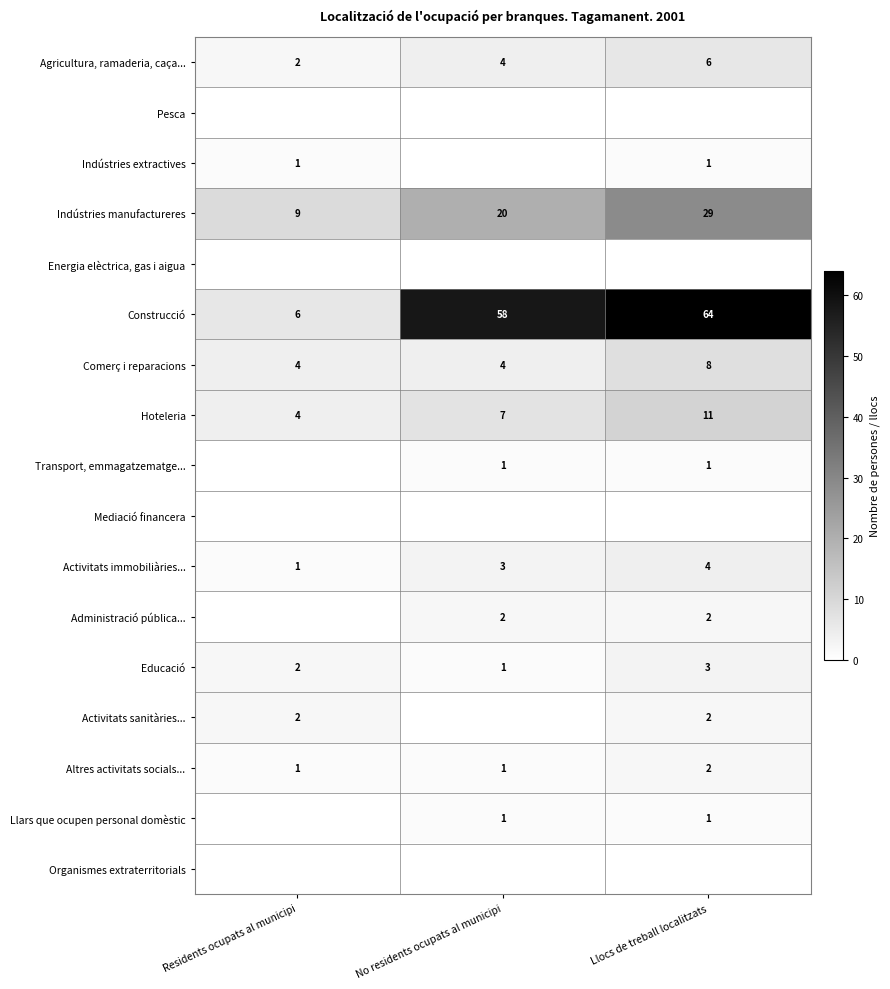

At which label is Construcció closest to 35?

No residents ocupats al municipi